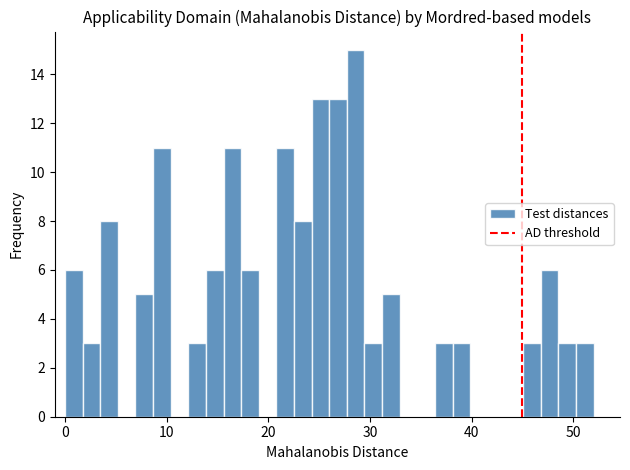

Read against the x-axis, roughly where is the centre of the tallest bar?

29